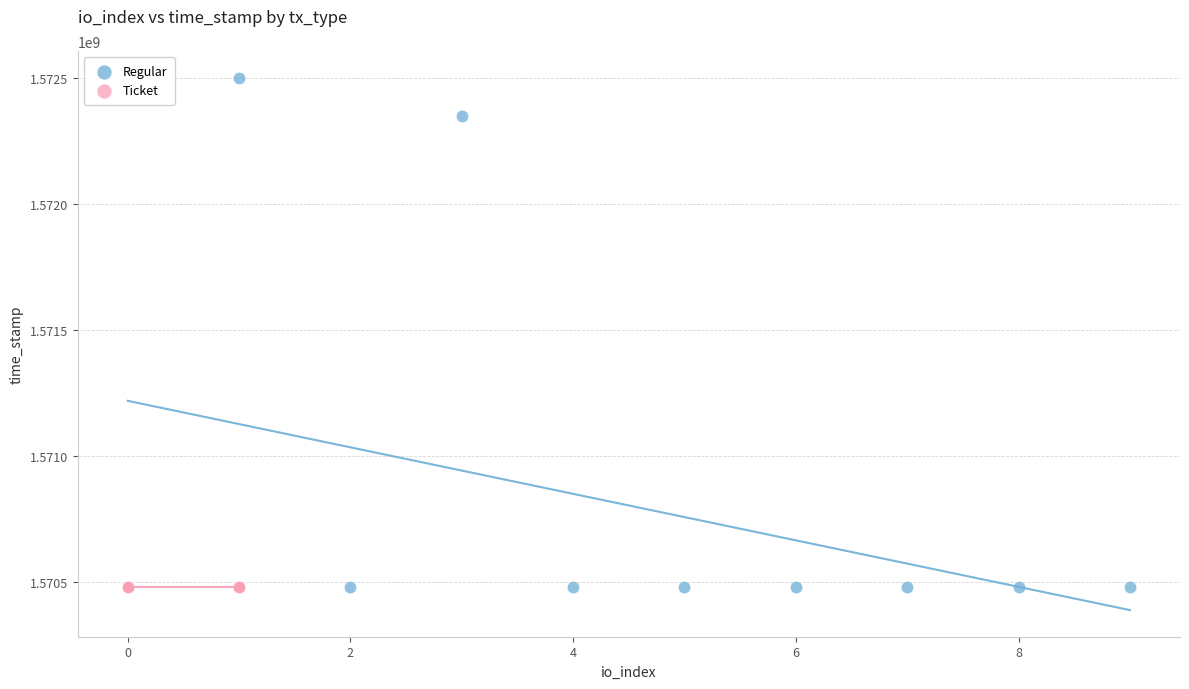

Which series contains the highest Y value?

Regular